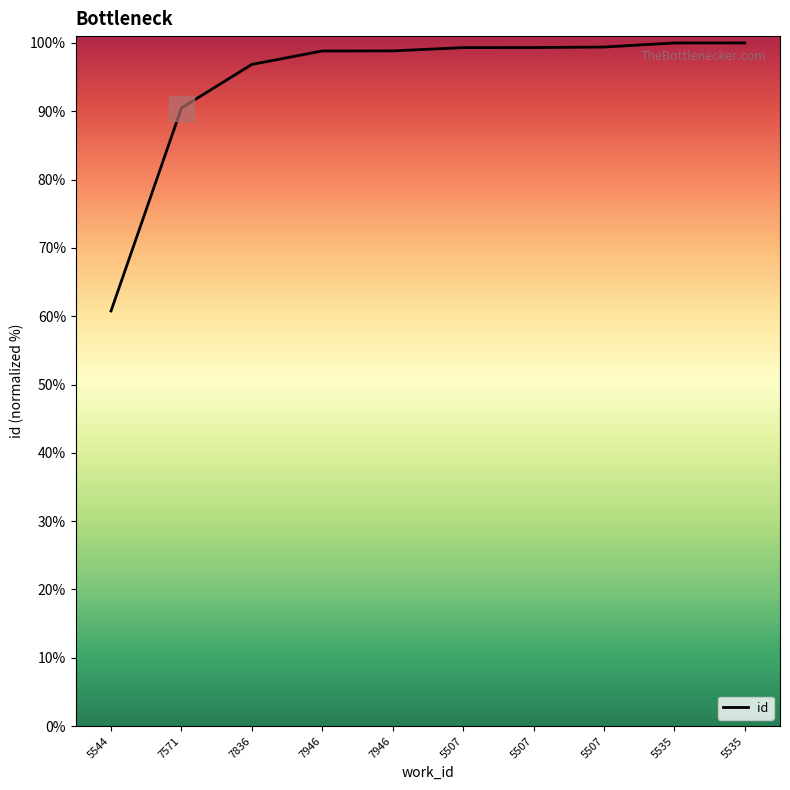

How many lines are shown in the chart?

1